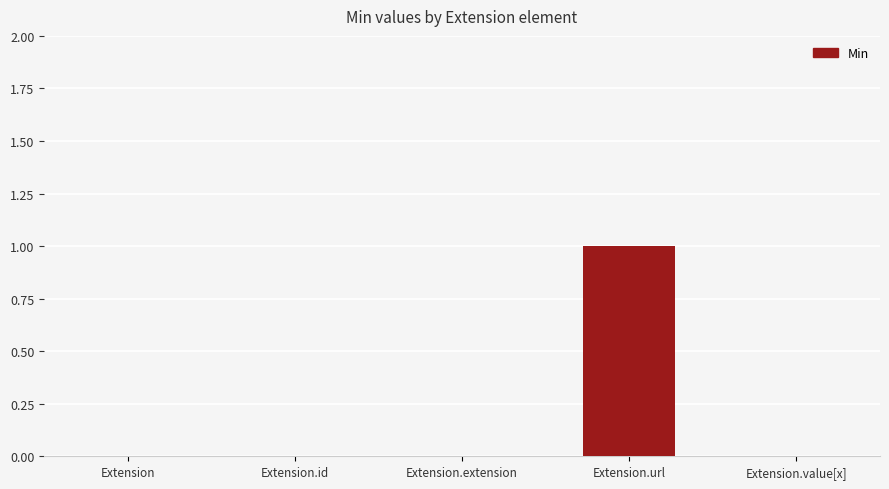

Which label corresponds to the largest value in the chart?

Extension.url